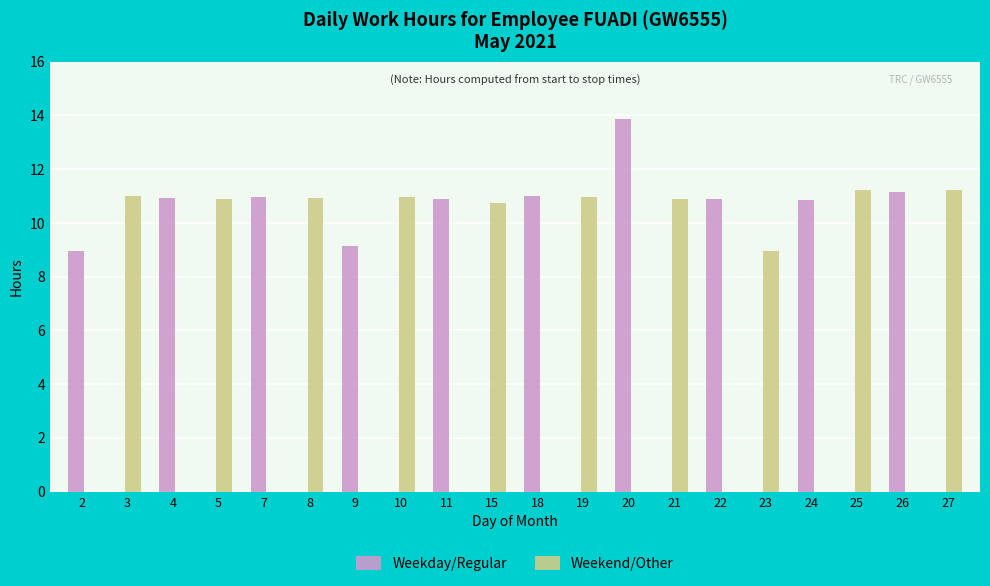

Is the value of Weekday/Regular at 2 greater than the value of Weekend/Other at 21?

No